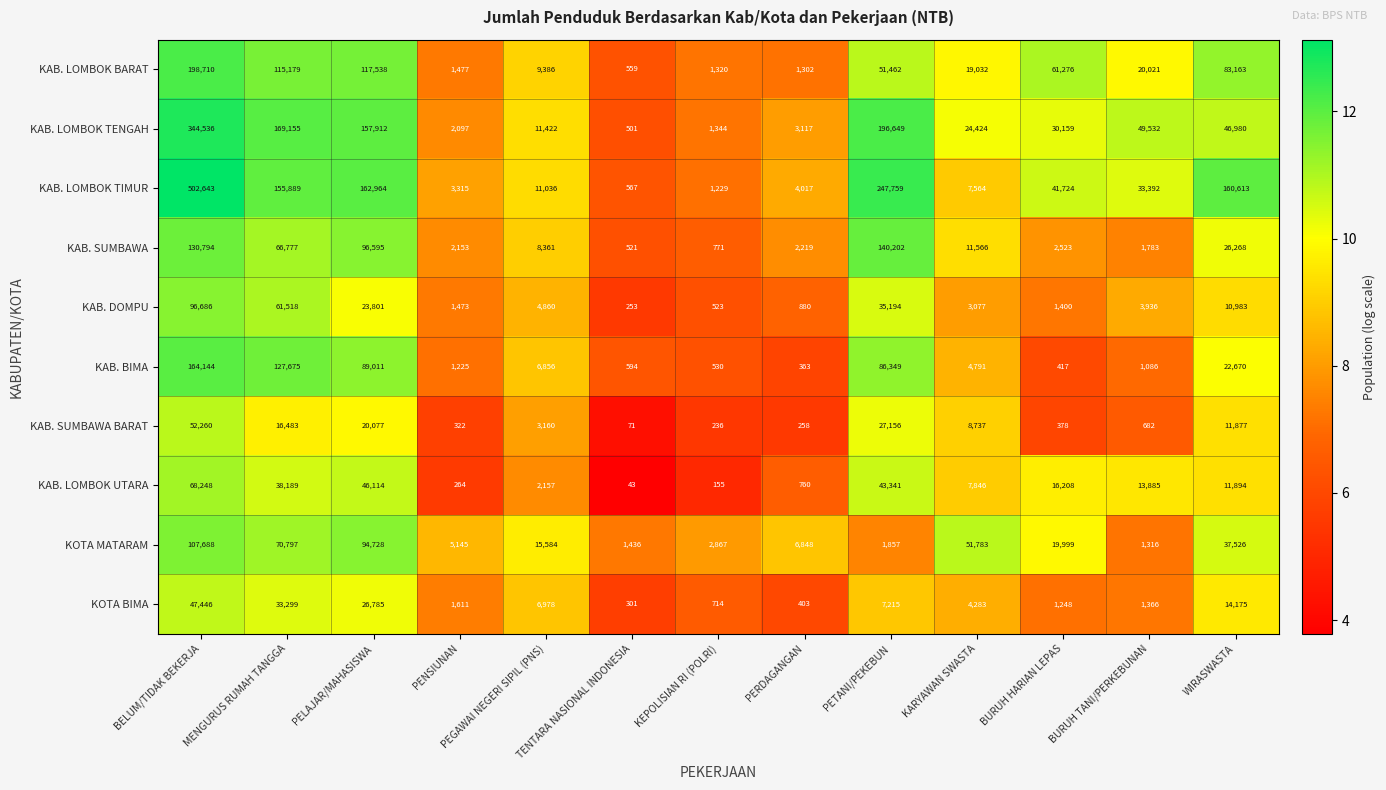

What is the total value across all series at PENSIUNAN?

19082